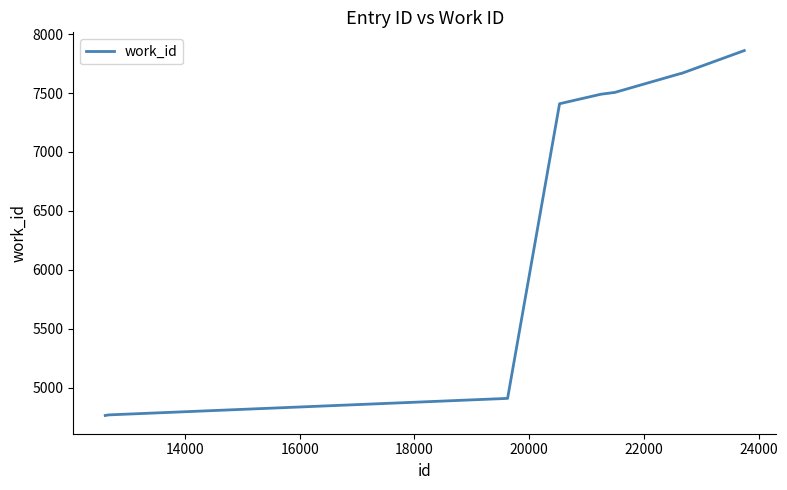

What is the average value?

6754